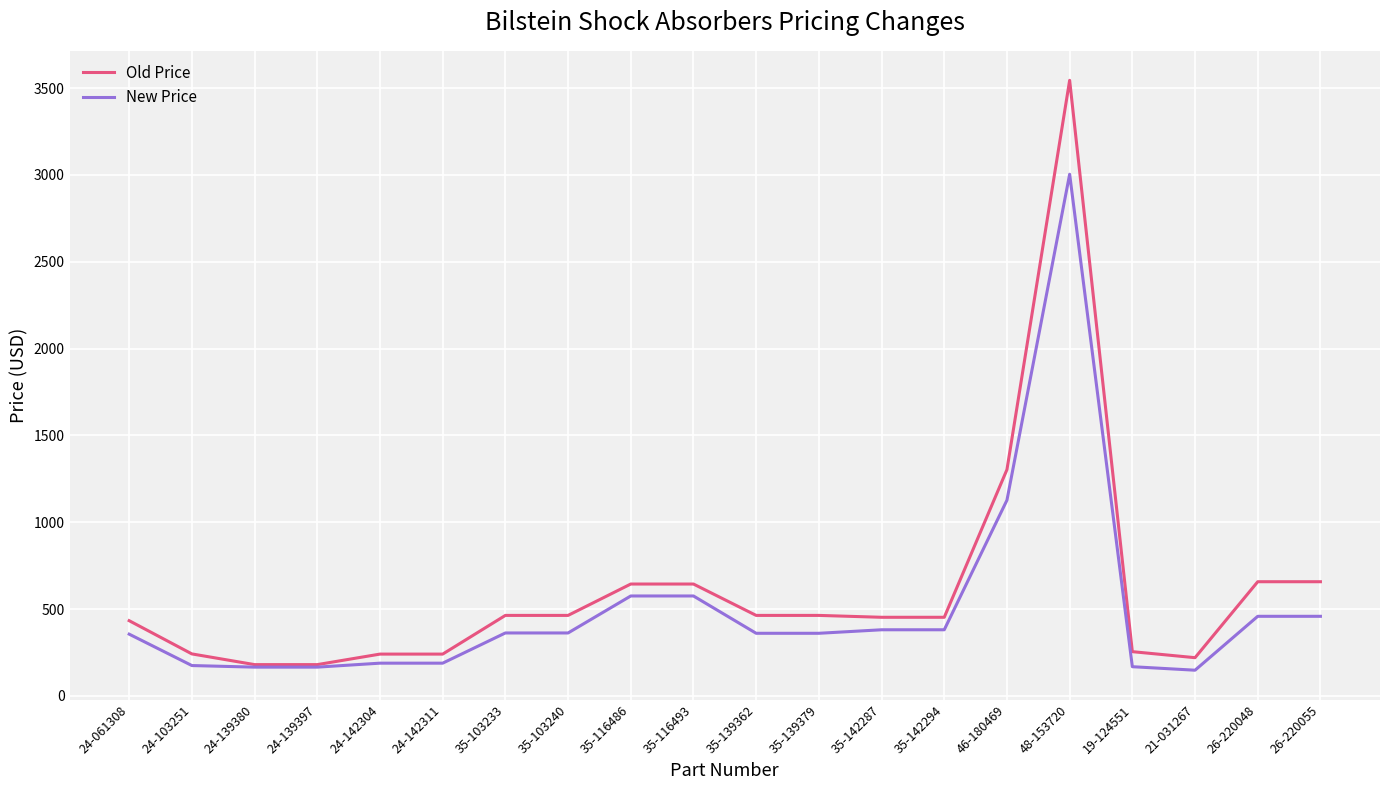

What is the total value across all series at 24-139397?

346.6